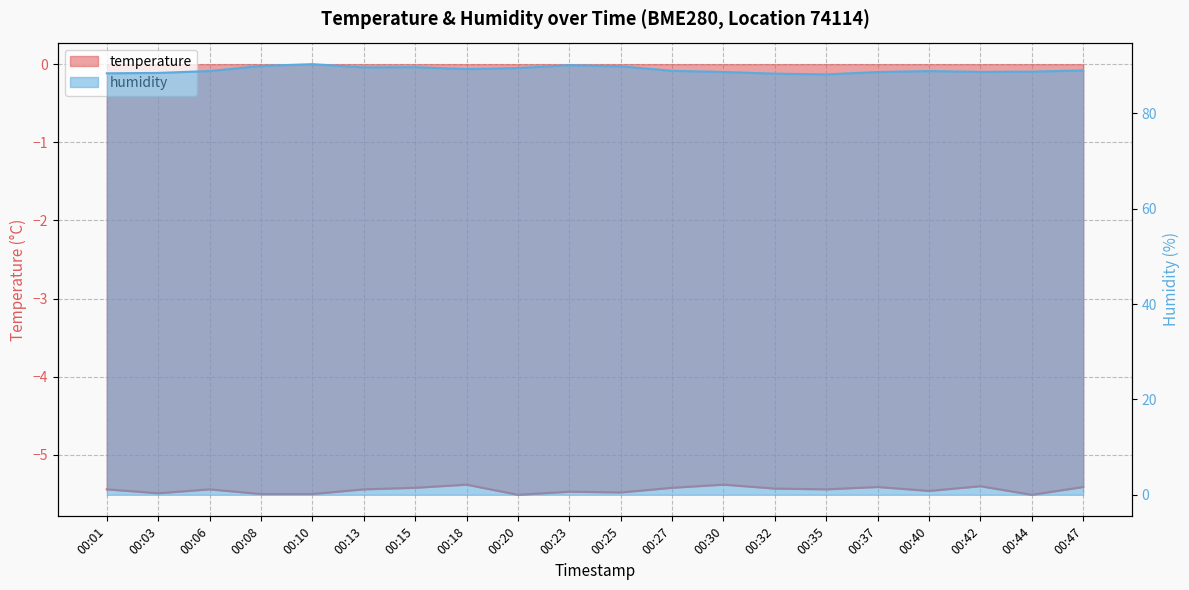

Rank the series by their average value, from highest to lowest.

humidity, temperature